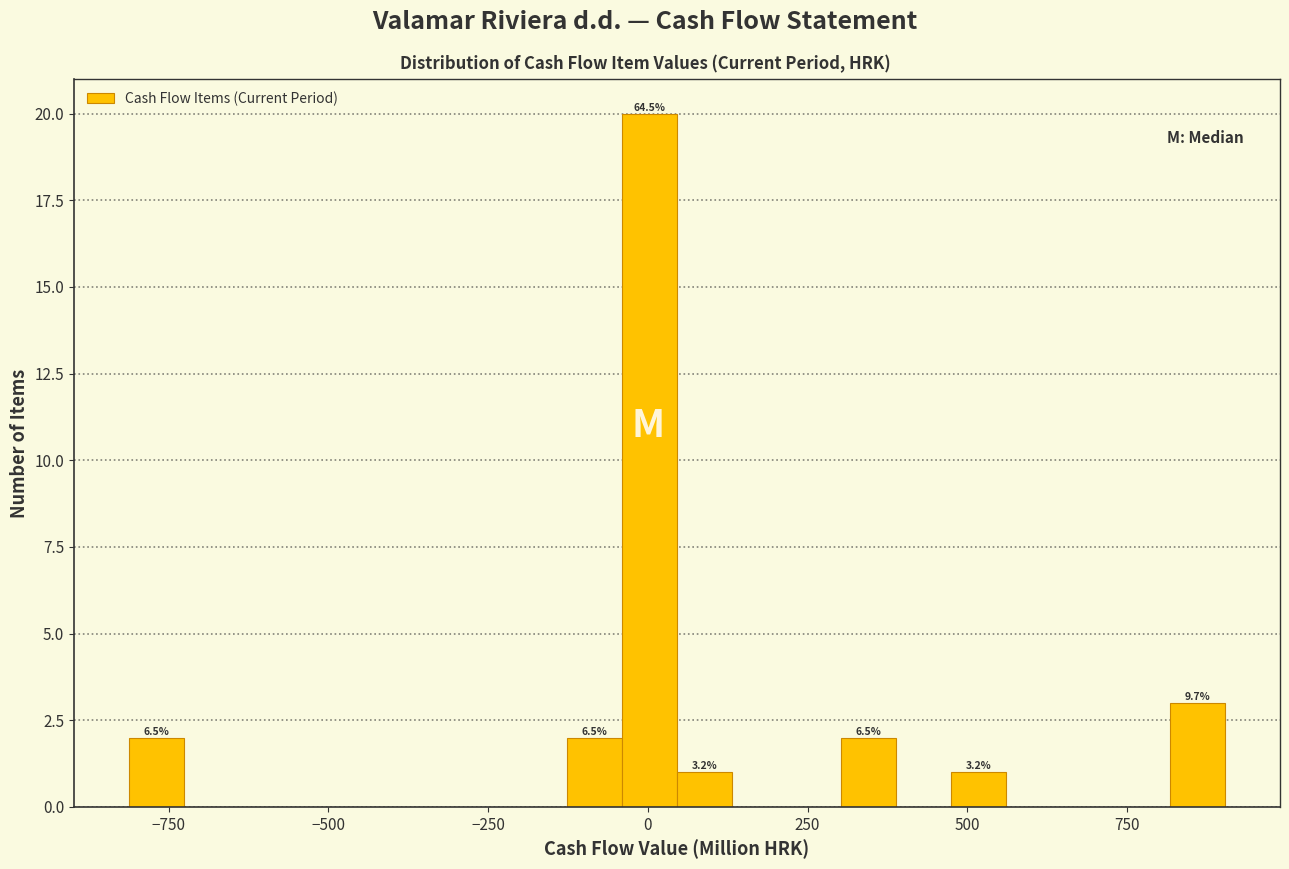

Around what value on the x-axis is the tallest bar? Give the approximate position of its centre, as read against the axis.

0